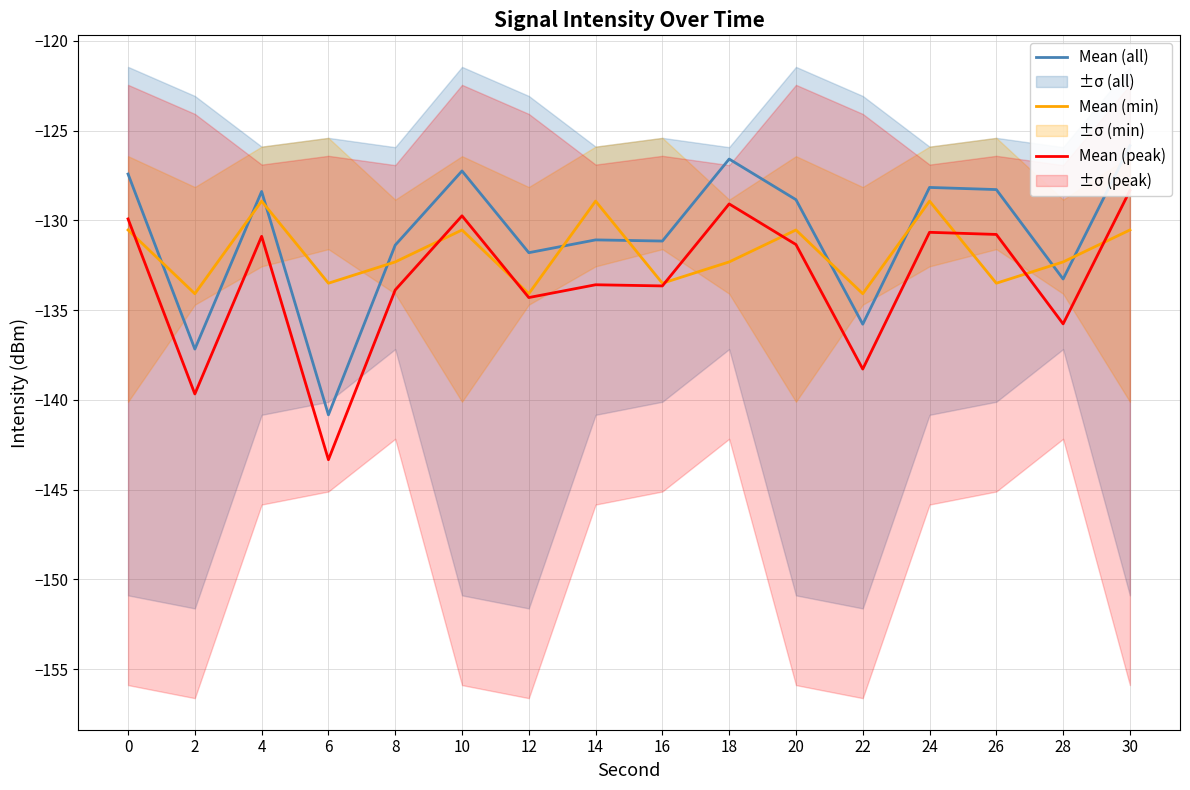

True or false: Mean (min) and Mean (peak) cross at least once.

True